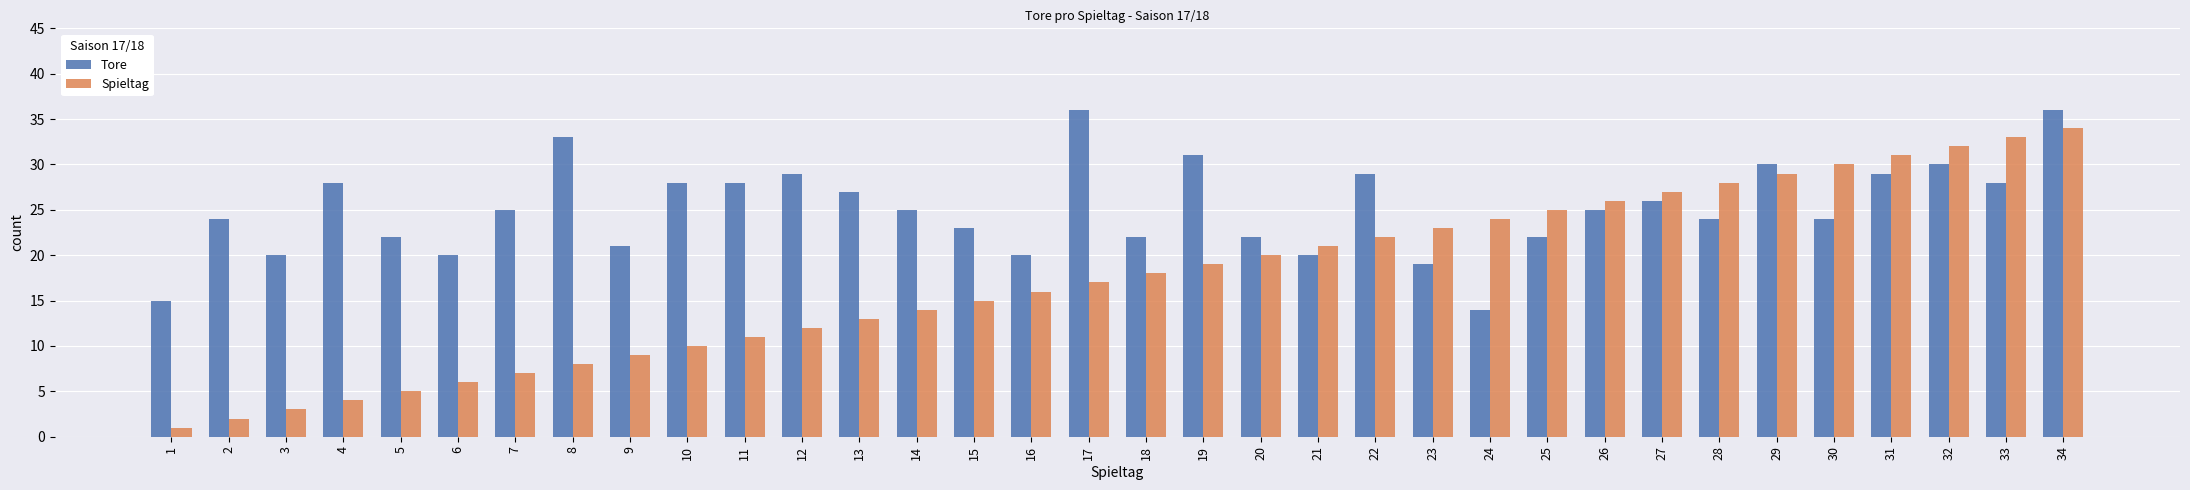

Rank the categories by Spieltag value from highest to lowest.

34, 33, 32, 31, 30, 29, 28, 27, 26, 25, 24, 23, 22, 21, 20, 19, 18, 17, 16, 15, 14, 13, 12, 11, 10, 9, 8, 7, 6, 5, 4, 3, 2, 1